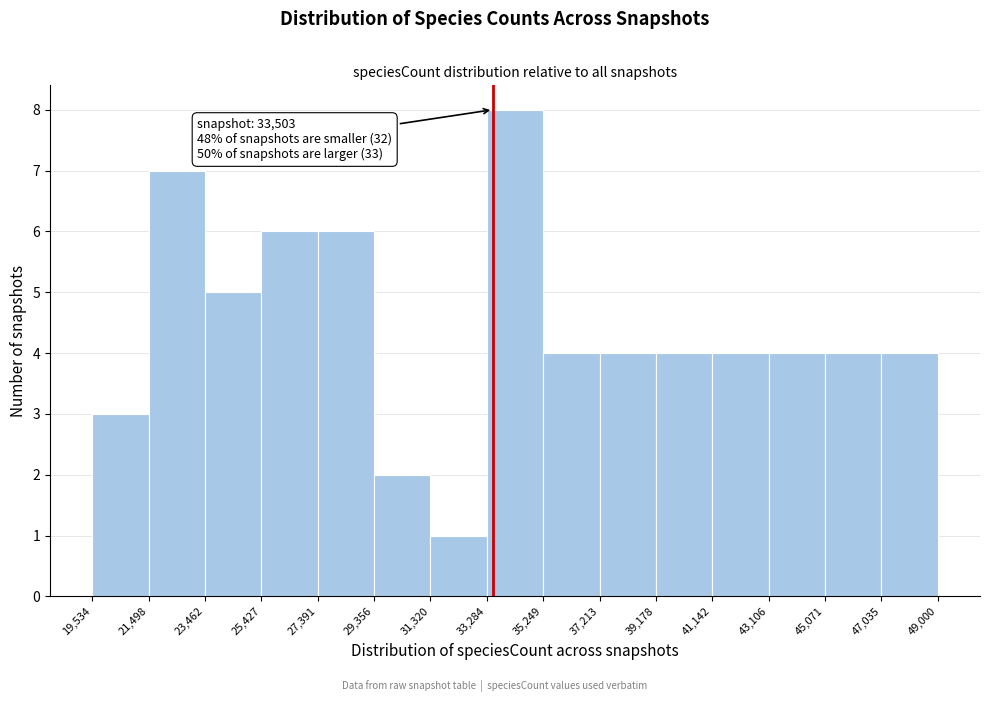

Which range on the x-axis has the tallest bar?

33,284 to 35,249